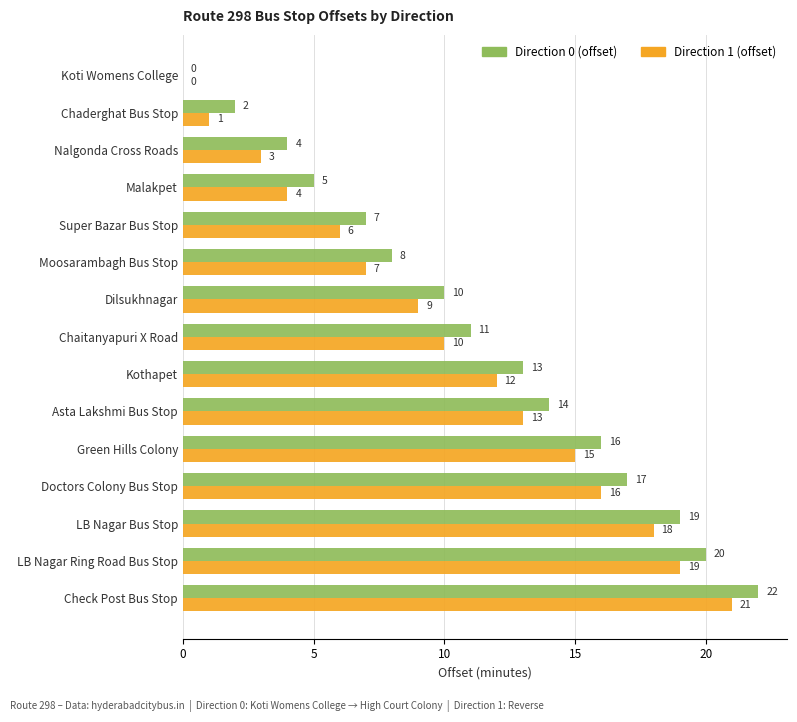

What is the sum of all Direction 1 (offset) values?

154